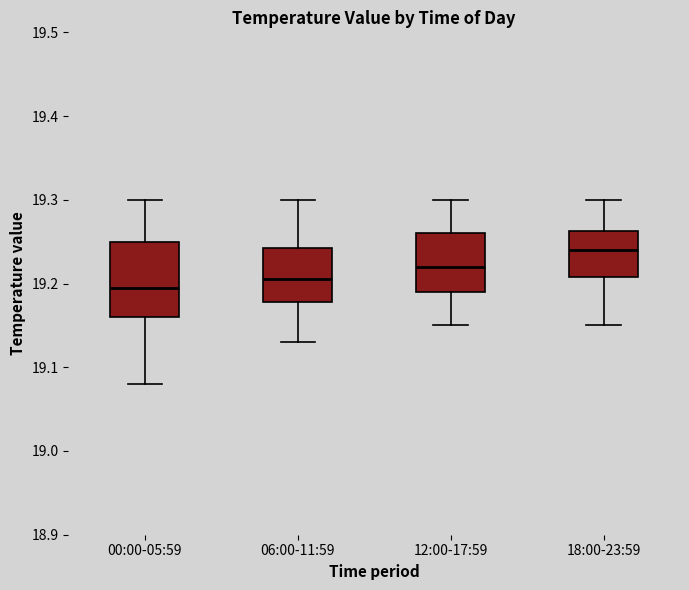

Comparing the boxes themselves (not the whiskers), which one is the tallest?

00:00-05:59